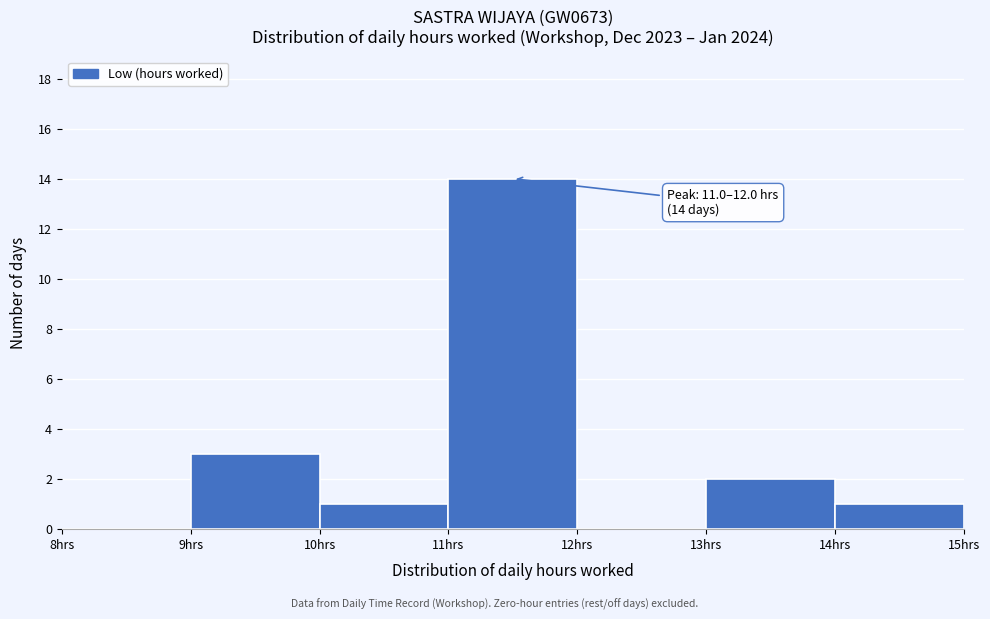

Over which range of the x-axis is the bar tallest?

11 to 12